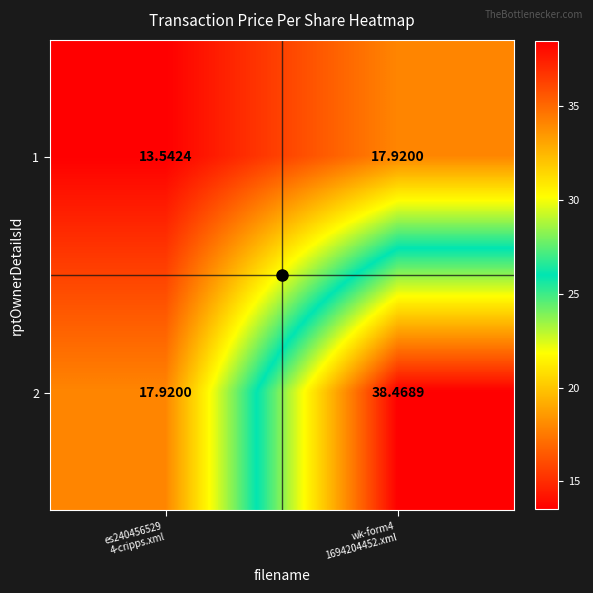

At which category is the sum across all series the highest?

wk-form4
1694204452.xml